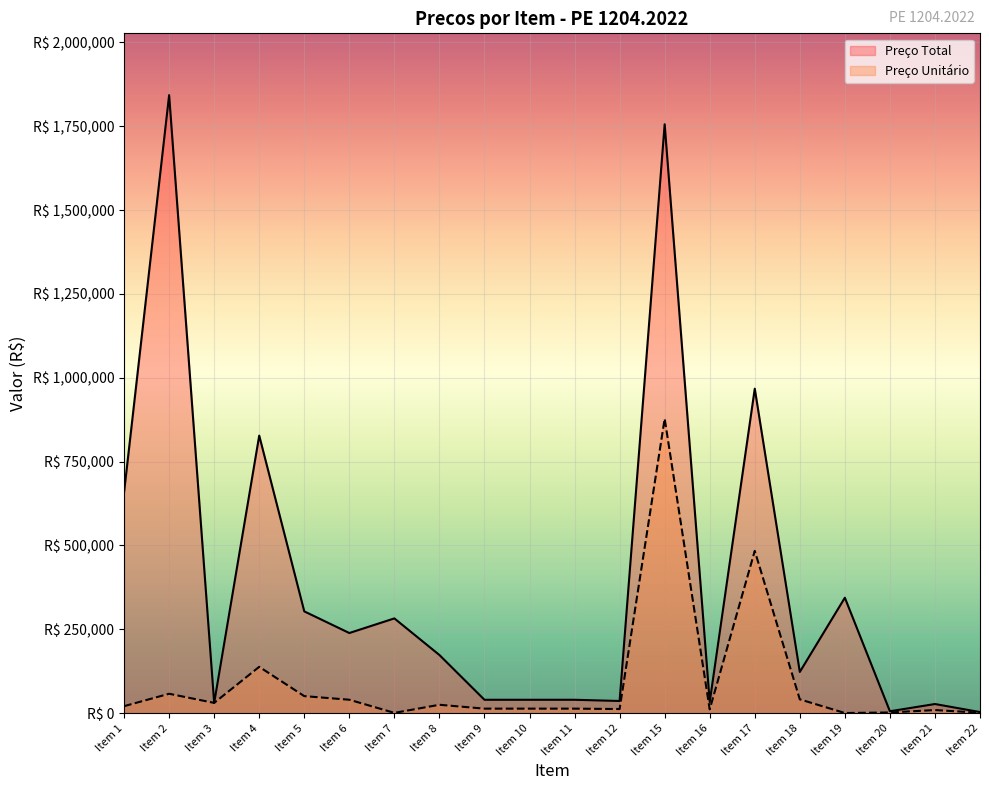

Which category has the lowest value across all series?

Item 19